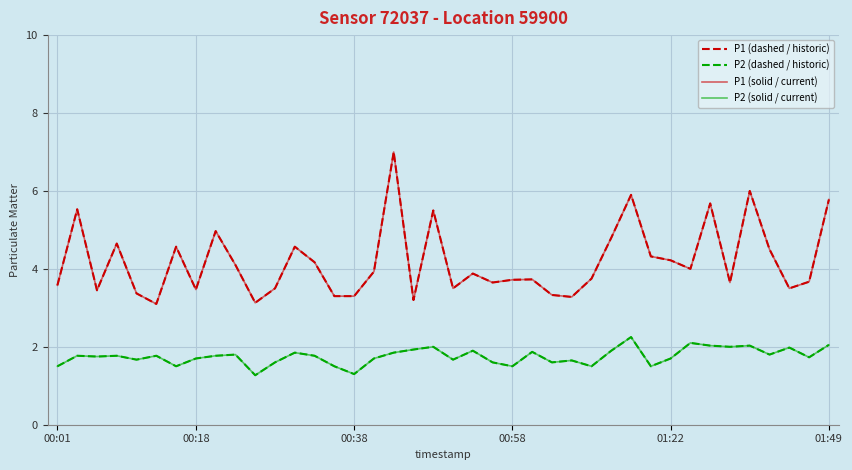

Does the chart display data point markers on the line(s)?

No